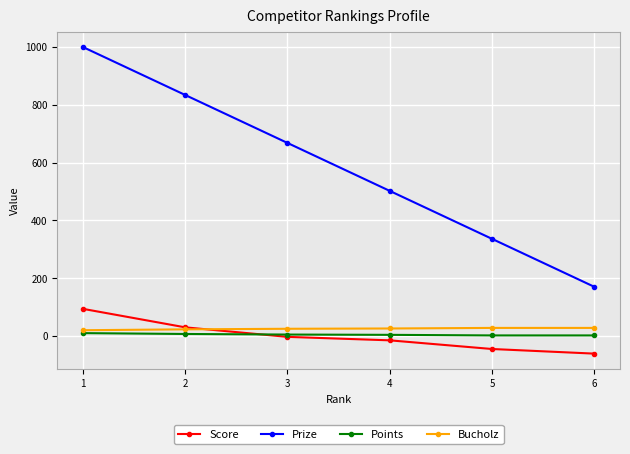

What is the value of the Points point at the 1st from the left?

10